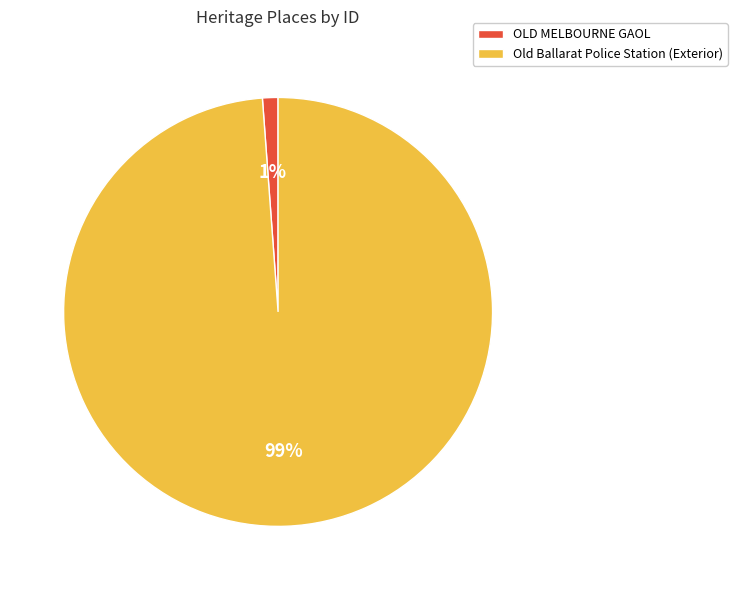

True or false: Old Ballarat Police Station (Exterior) accounts for 88% of the total.

False